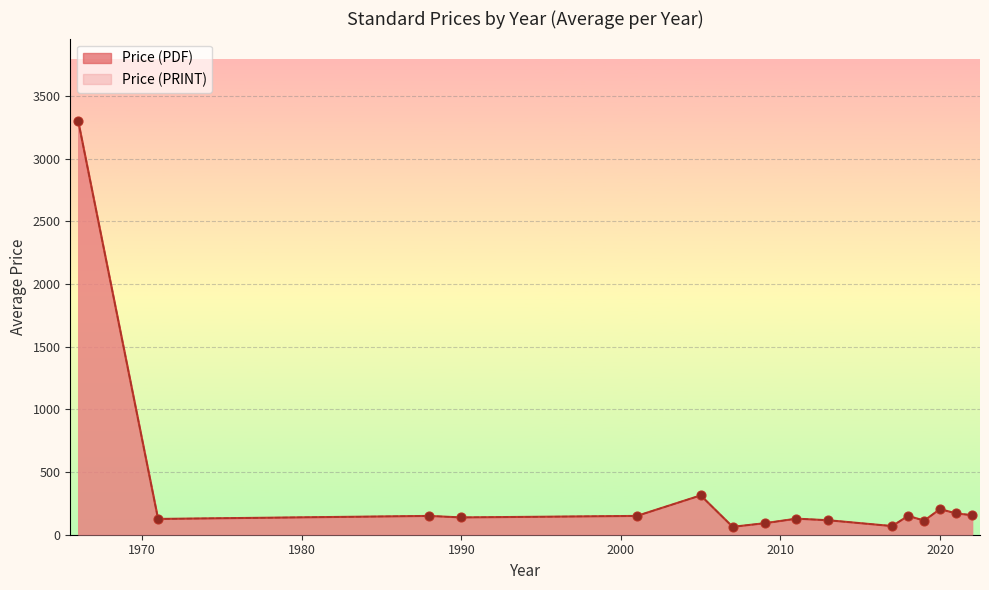

What is the total value across all series at 1990?

252.0